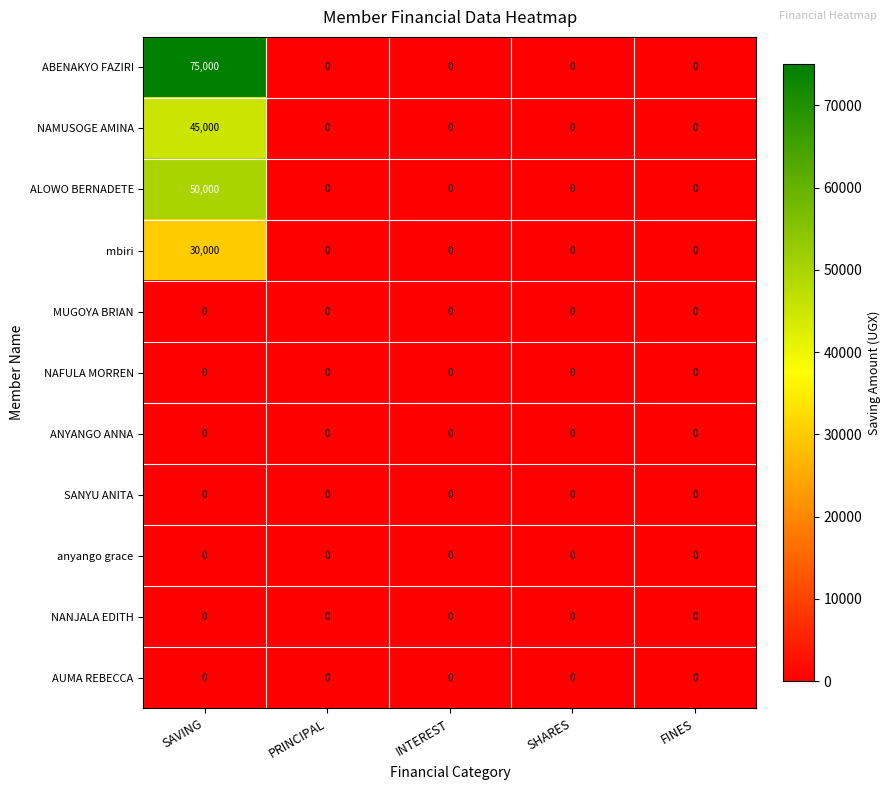

Which series has the largest total across all categories?

ABENAKYO FAZIRI